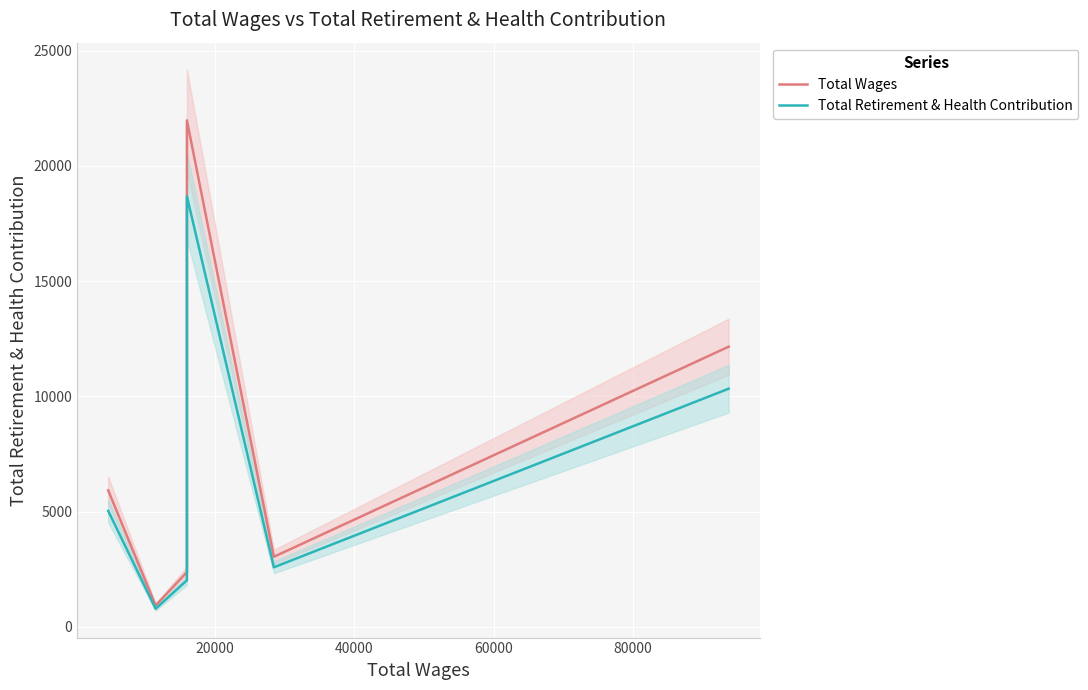

Is it true that Total Wages equals 871.0 at 60000?

False